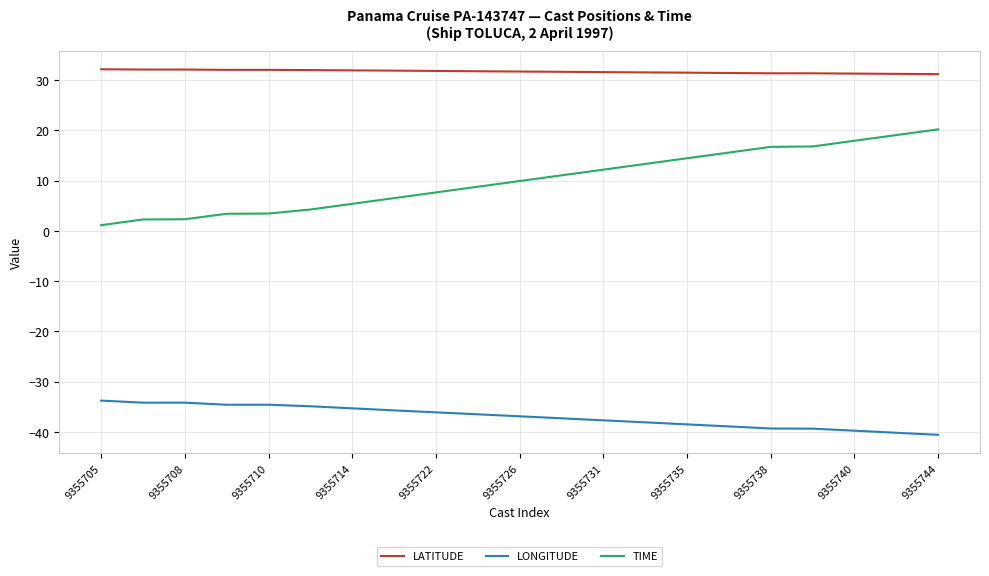

What is the difference between the second highest and second lowest values in the LONGITUDE series?

6.0